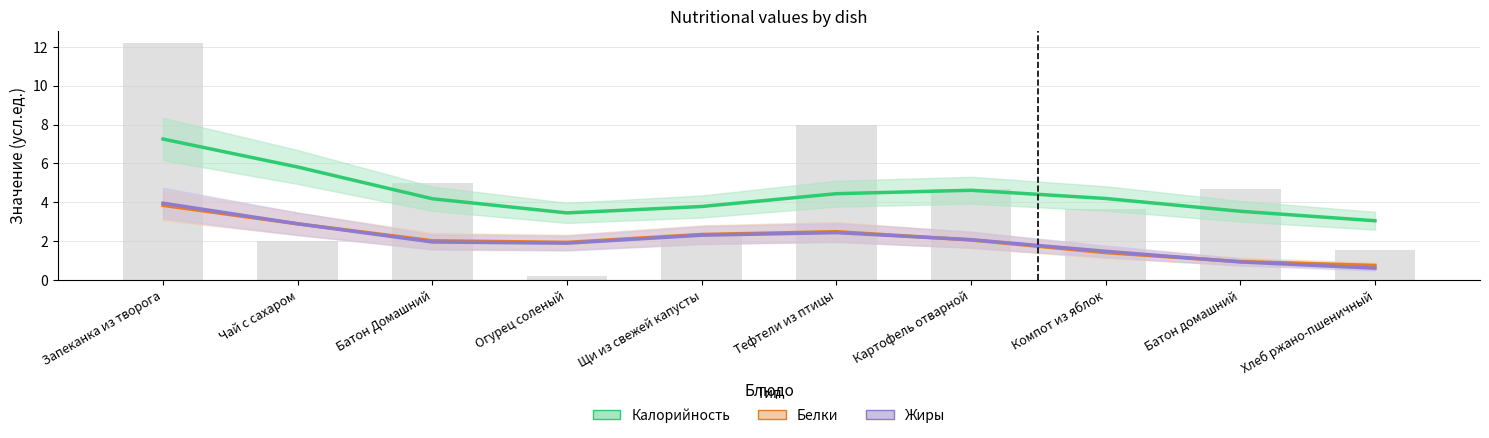

What is the difference between the highest and lowest values at Батон домашний?

2.6